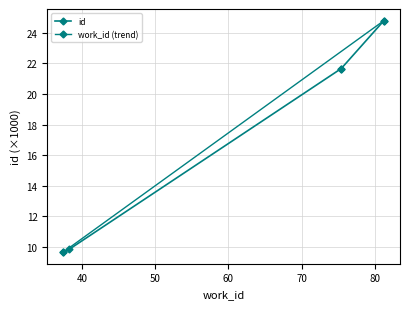

List the labels in order of value, smallest first.

3745, 3829, 7535, 7537, 8122